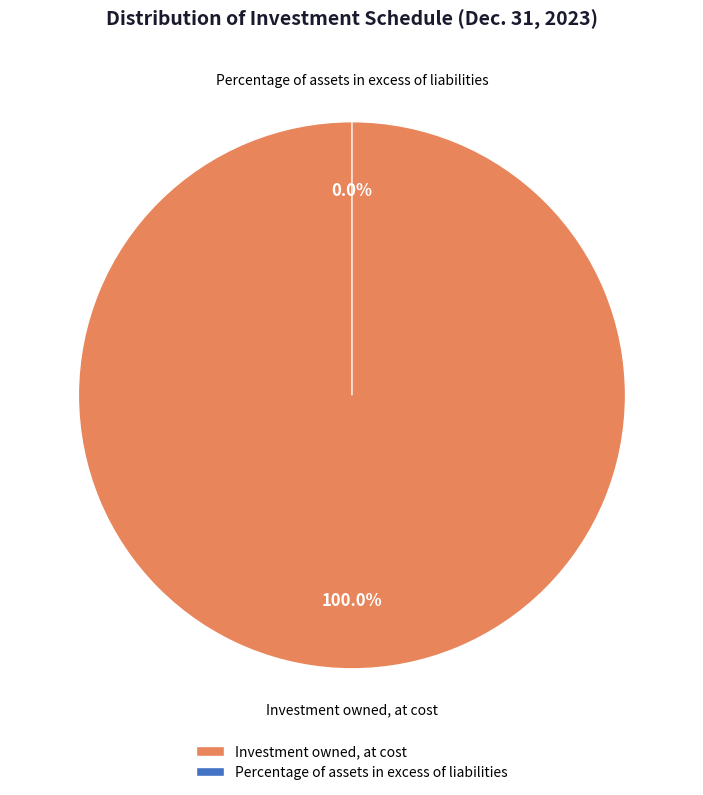

How many slices are in this pie chart?

2